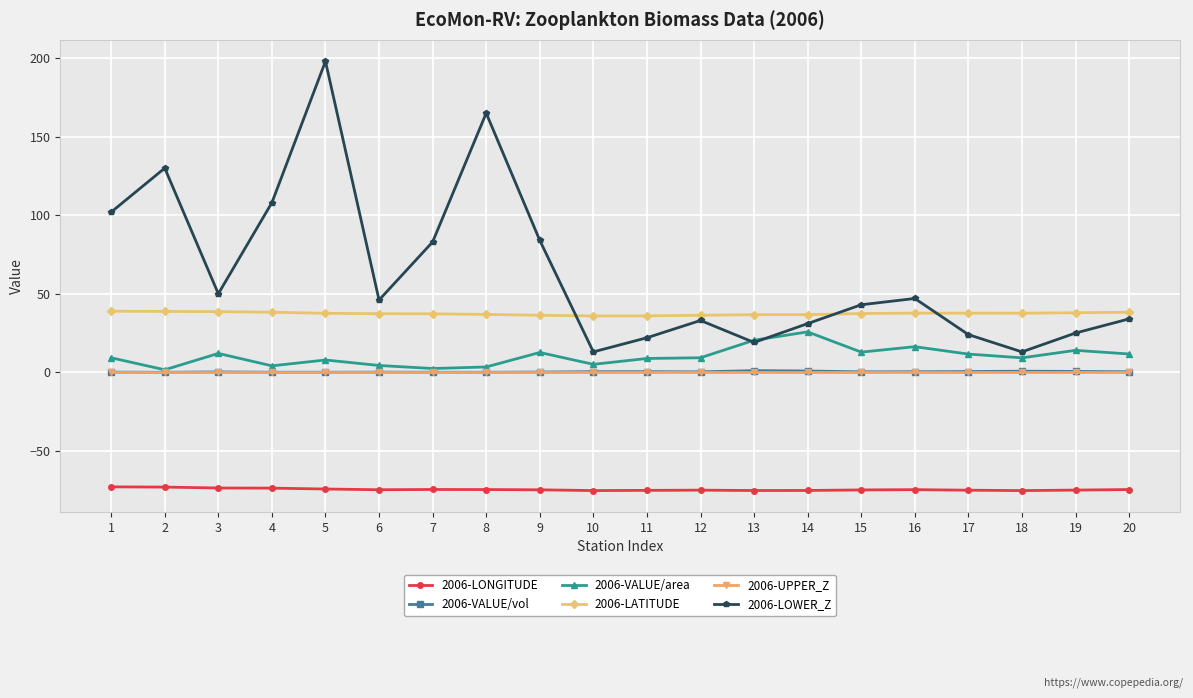

Which series has the largest range (max minus min)?

2006-LOWER_Z